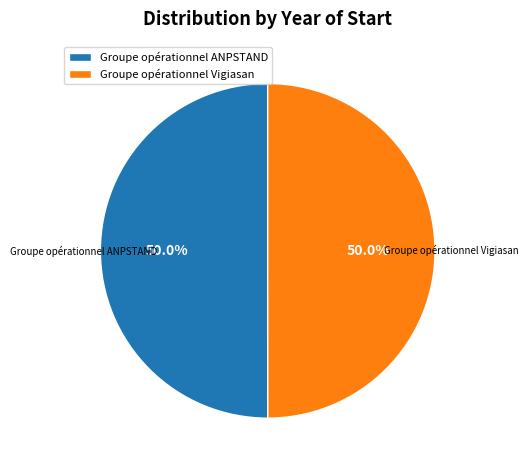

The Groupe opérationnel Vigiasan slice represents 50% of the pie. True or false?

True